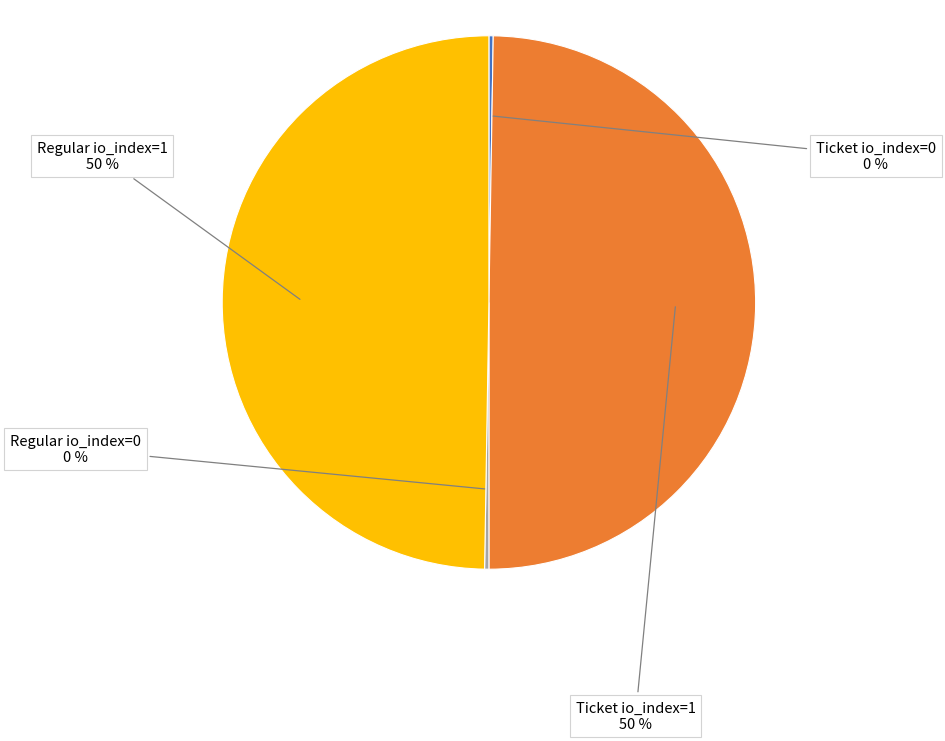

To the nearest percent, what is the average slice percentage?

25%